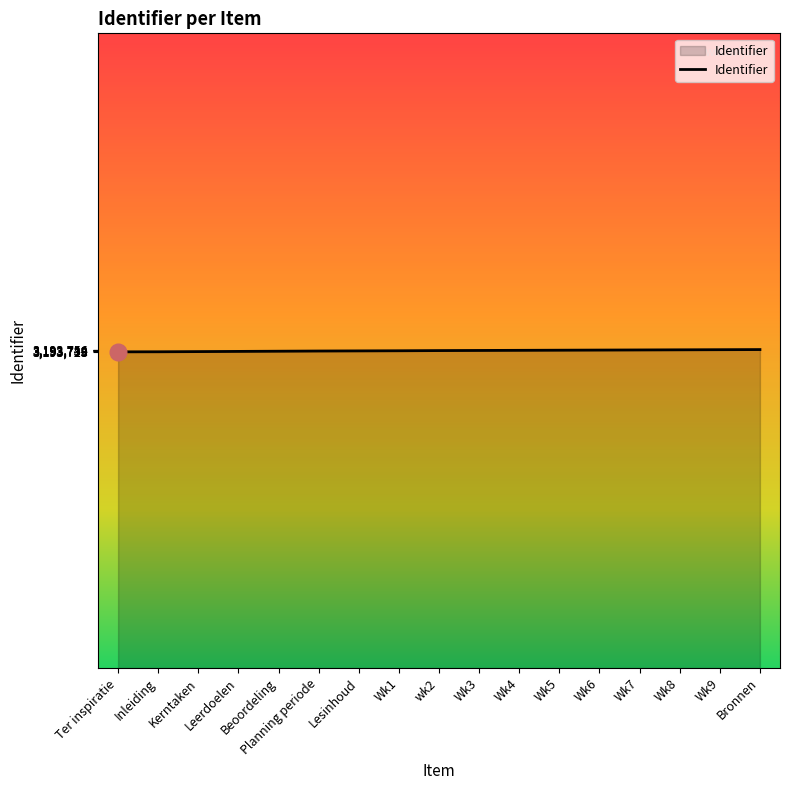

What is the greatest value displayed?

3193754